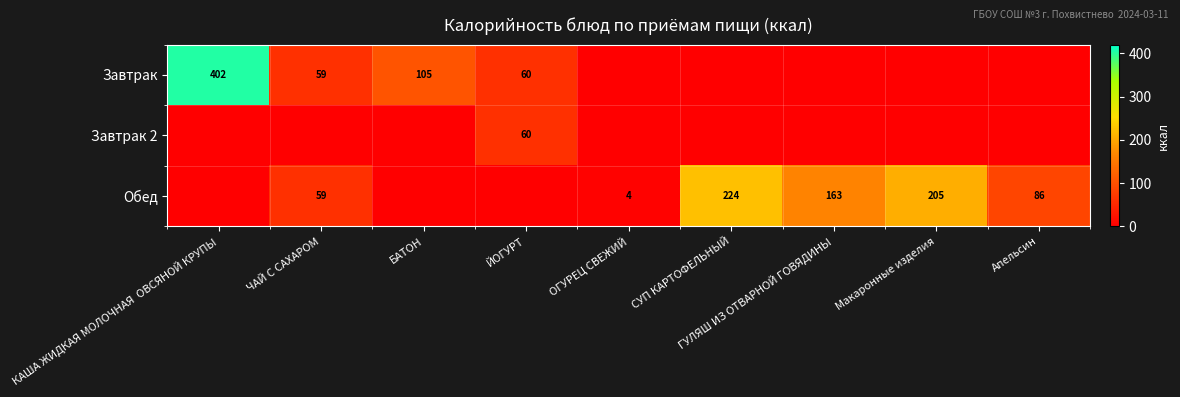

The value of Завтрак at КАША ЖИДКАЯ МОЛОЧНАЯ  ОВСЯНОЙ КРУПЫ is 402. True or false?

True